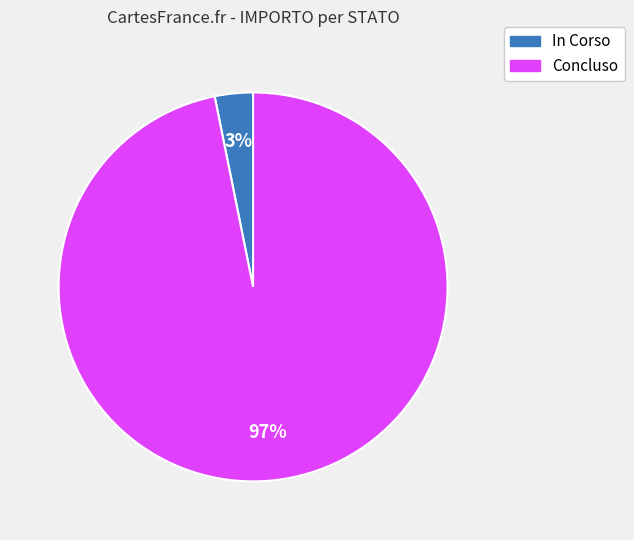

To the nearest percent, what portion does In Corso represent?

3%